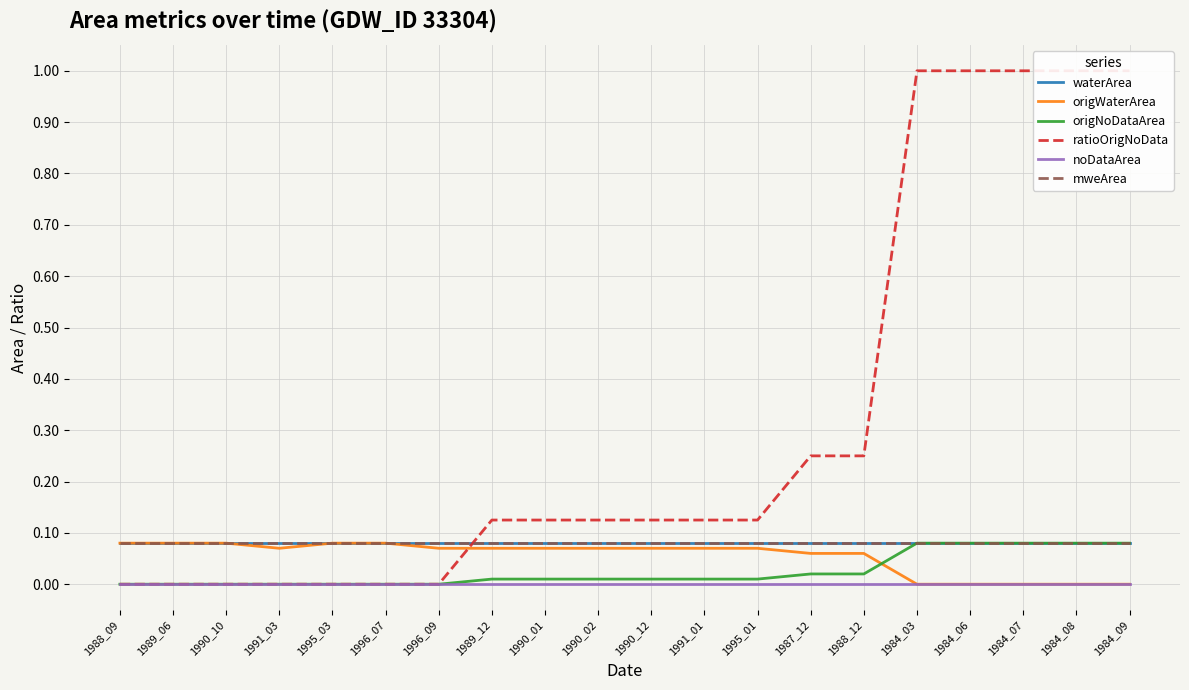

Reading right to left, list all the values displayed in this chart.

waterArea: 1984_09=0.1	1984_08=0.1	1984_07=0.1	1984_06=0.1	1984_03=0.1	1988_12=0.1	1987_12=0.1	1995_01=0.1	1991_01=0.1	1990_12=0.1	1990_02=0.1	1990_01=0.1	1989_12=0.1	1996_09=0.1	1996_07=0.1	1995_03=0.1	1991_03=0.1	1990_10=0.1	1989_06=0.1	1988_09=0.1
origWaterArea: 1984_09=0.0	1984_08=0.0	1984_07=0.0	1984_06=0.0	1984_03=0.0	1988_12=0.1	1987_12=0.1	1995_01=0.1	1991_01=0.1	1990_12=0.1	1990_02=0.1	1990_01=0.1	1989_12=0.1	1996_09=0.1	1996_07=0.1	1995_03=0.1	1991_03=0.1	1990_10=0.1	1989_06=0.1	1988_09=0.1
origNoDataArea: 1984_09=0.1	1984_08=0.1	1984_07=0.1	1984_06=0.1	1984_03=0.1	1988_12=0.0	1987_12=0.0	1995_01=0.0	1991_01=0.0	1990_12=0.0	1990_02=0.0	1990_01=0.0	1989_12=0.0	1996_09=0.0	1996_07=0.0	1995_03=0.0	1991_03=0.0	1990_10=0.0	1989_06=0.0	1988_09=0.0
ratioOrigNoData: 1984_09=1.0	1984_08=1.0	1984_07=1.0	1984_06=1.0	1984_03=1.0	1988_12=0.2	1987_12=0.2	1995_01=0.1	1991_01=0.1	1990_12=0.1	1990_02=0.1	1990_01=0.1	1989_12=0.1	1996_09=0.0	1996_07=0.0	1995_03=0.0	1991_03=0.0	1990_10=0.0	1989_06=0.0	1988_09=0.0
noDataArea: 1984_09=0.0	1984_08=0.0	1984_07=0.0	1984_06=0.0	1984_03=0.0	1988_12=0.0	1987_12=0.0	1995_01=0.0	1991_01=0.0	1990_12=0.0	1990_02=0.0	1990_01=0.0	1989_12=0.0	1996_09=0.0	1996_07=0.0	1995_03=0.0	1991_03=0.0	1990_10=0.0	1989_06=0.0	1988_09=0.0
mweArea: 1984_09=0.1	1984_08=0.1	1984_07=0.1	1984_06=0.1	1984_03=0.1	1988_12=0.1	1987_12=0.1	1995_01=0.1	1991_01=0.1	1990_12=0.1	1990_02=0.1	1990_01=0.1	1989_12=0.1	1996_09=0.1	1996_07=0.1	1995_03=0.1	1991_03=0.1	1990_10=0.1	1989_06=0.1	1988_09=0.1